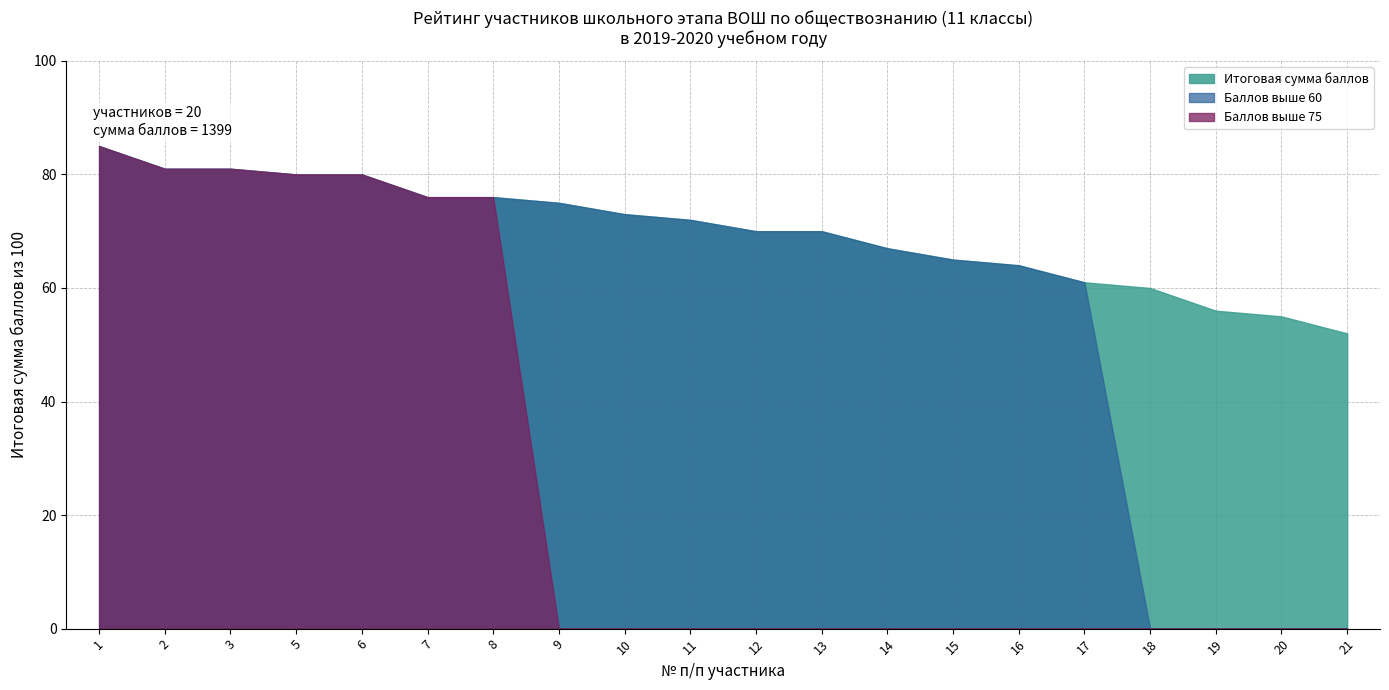

True or false: there are more than 2 points higher than both neighbors.

False